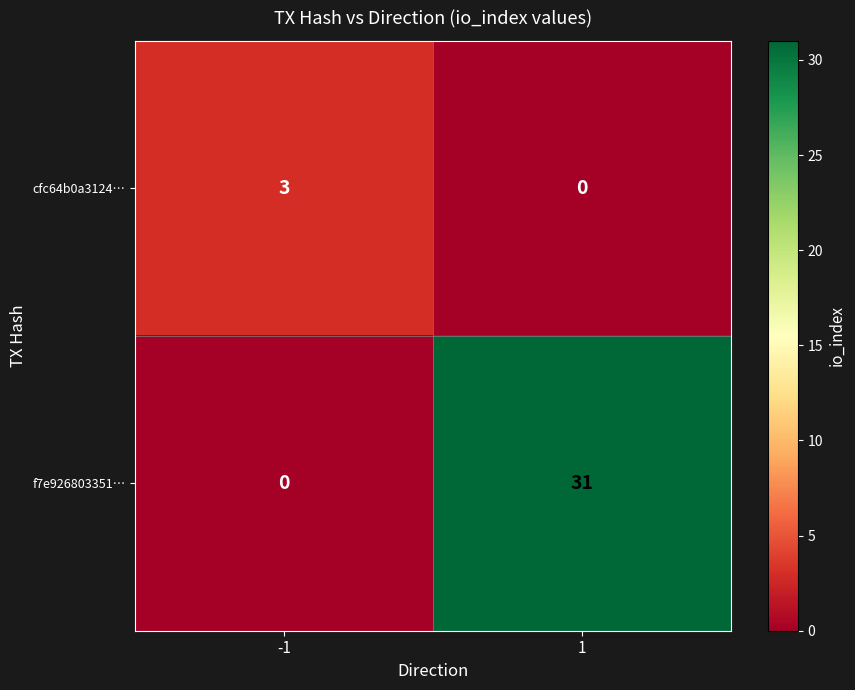

Reading left to right, extract all data points from this chart.

cfc64b0a3124…: 3	0
f7e926803351…: 0	31